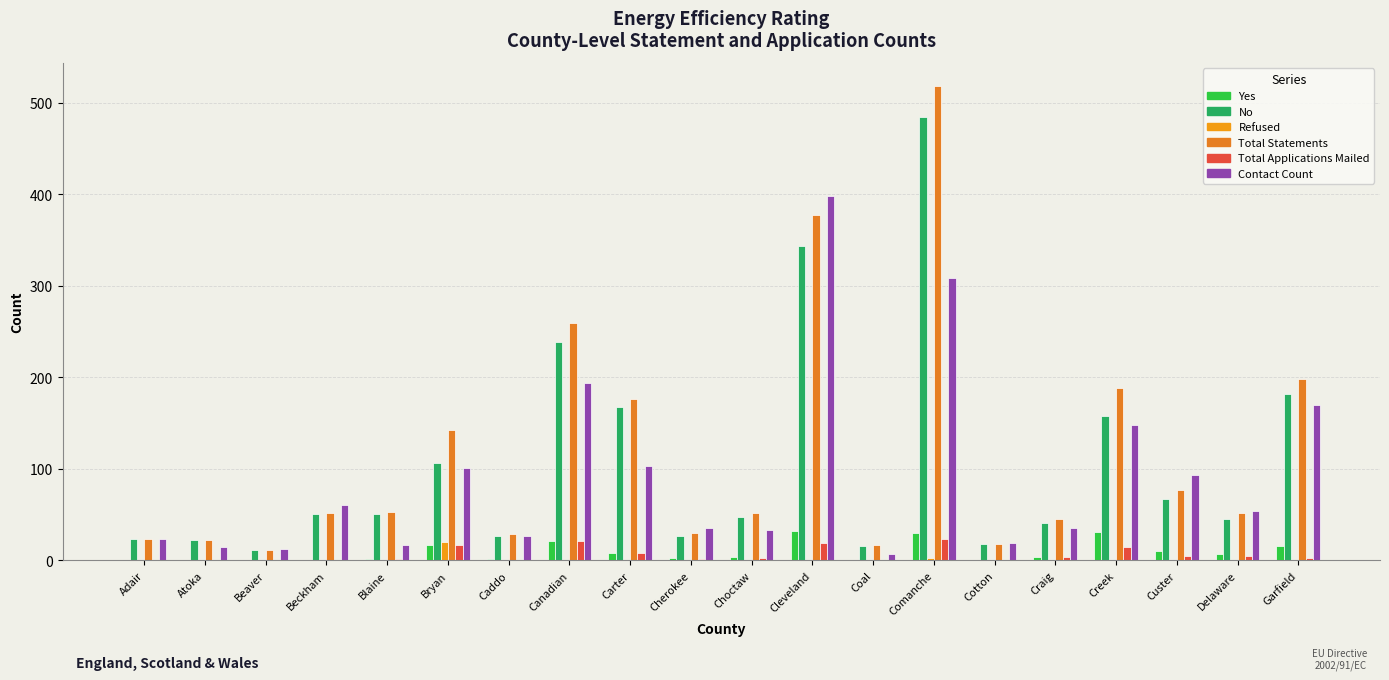

How many series are shown in this chart?

6